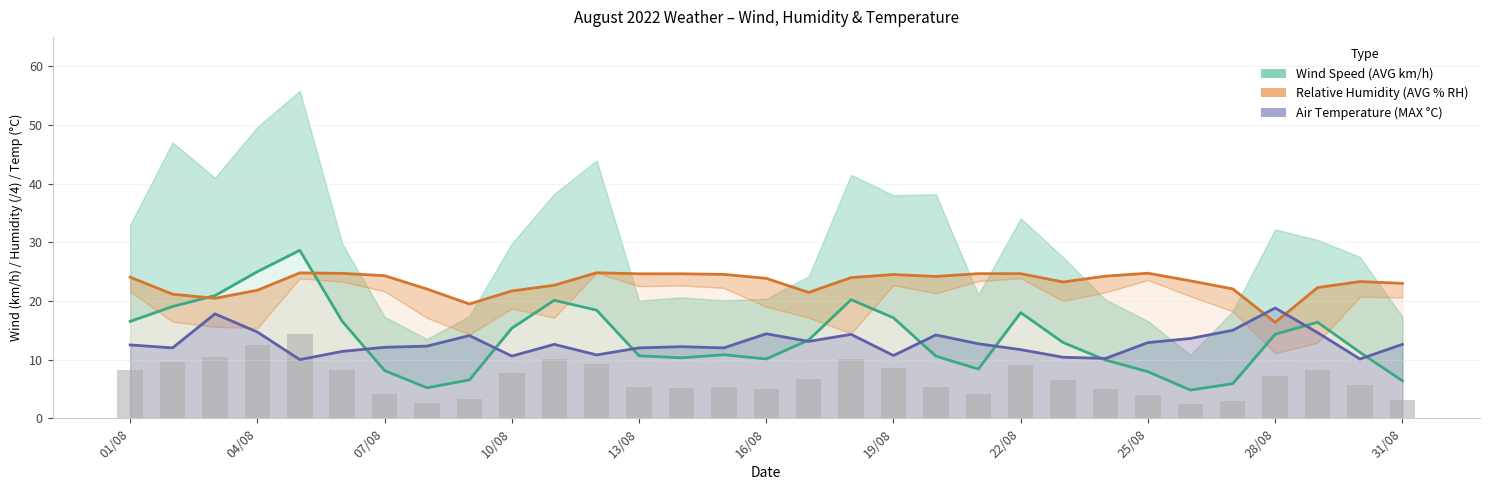

At 20/08, list the series in order from smallest to largest.

Wind Speed (AVG km/h), Air Temperature (MAX C), Relative Humidity (AVG % RH)